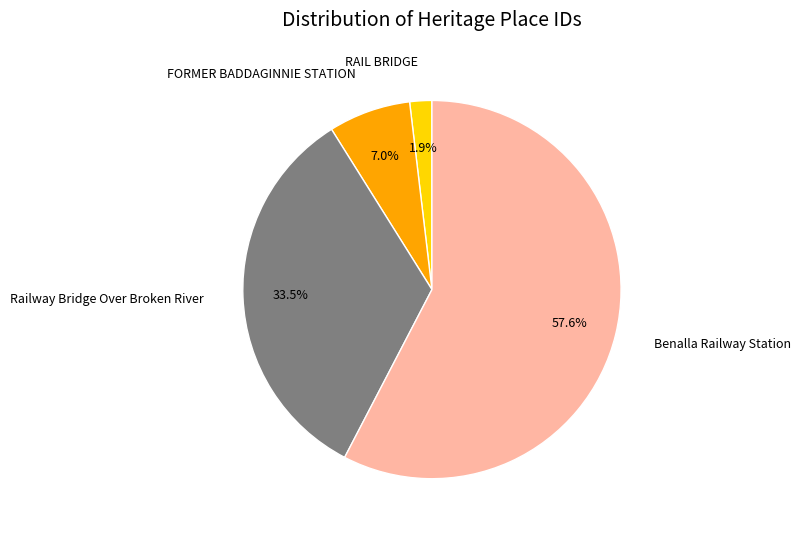

Approximately how many times larger is the value at RAIL BRIDGE compared to FORMER BADDAGINNIE STATION?

0.3